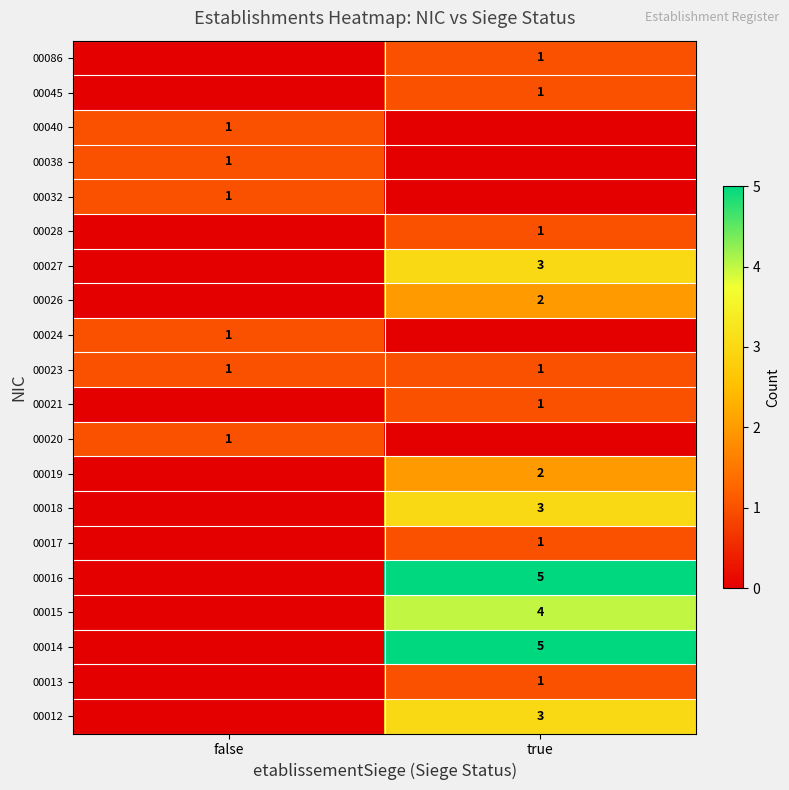

The 00016 series shows 5 at true. True or false?

True